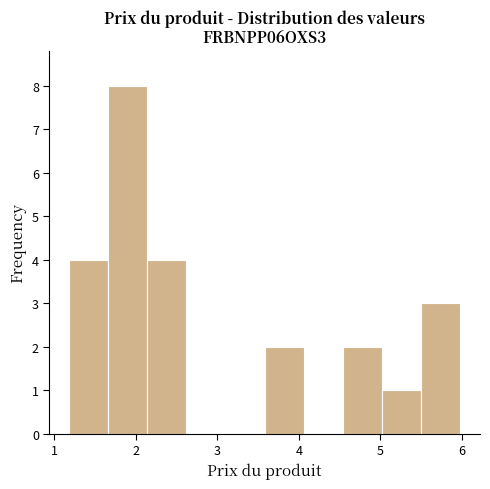

Reading left to right, transcribe this chart: for each bar, give the range it covers on the x-axis and its height. Neither the bar edges nor the heights are printed on the chart, so give them approximately, as read against the axes.

1.18 to 1.66: 4
1.66 to 2.14: 8
2.14 to 2.62: 4
2.62 to 3.10: 0
3.10 to 3.58: 0
3.58 to 4.06: 2
4.06 to 4.54: 0
4.54 to 5.02: 2
5.02 to 5.50: 1
5.50 to 5.98: 3